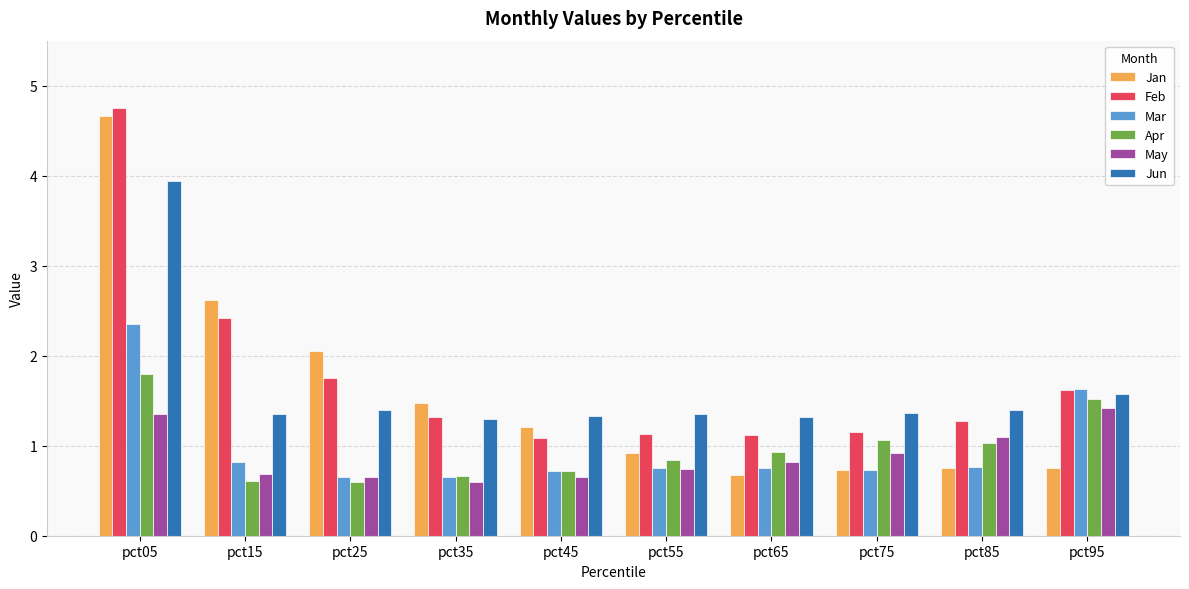

What is the approximate value of May at pct05?

1.3